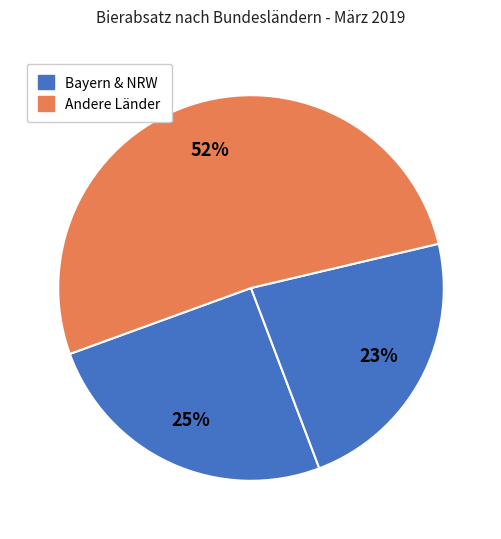

Count the number of slices in the pie.

3